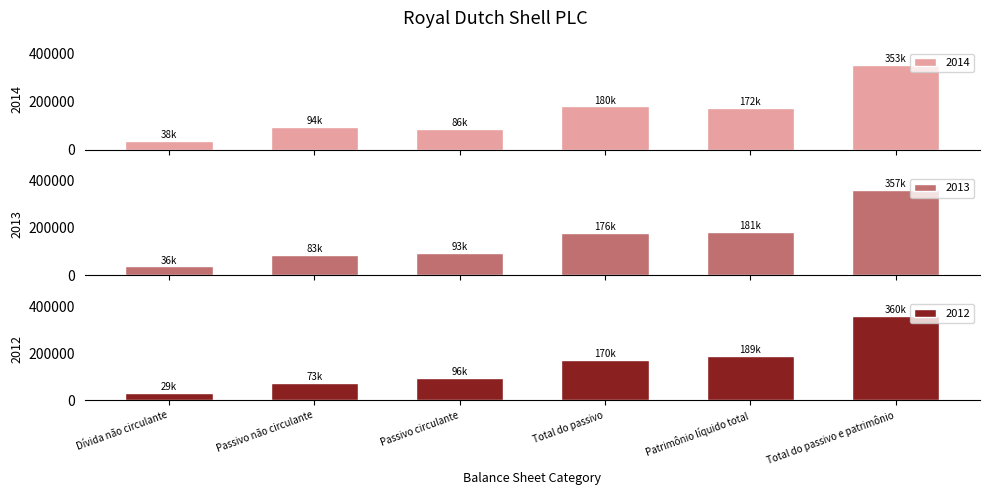

How many categories are shown in the chart?

6